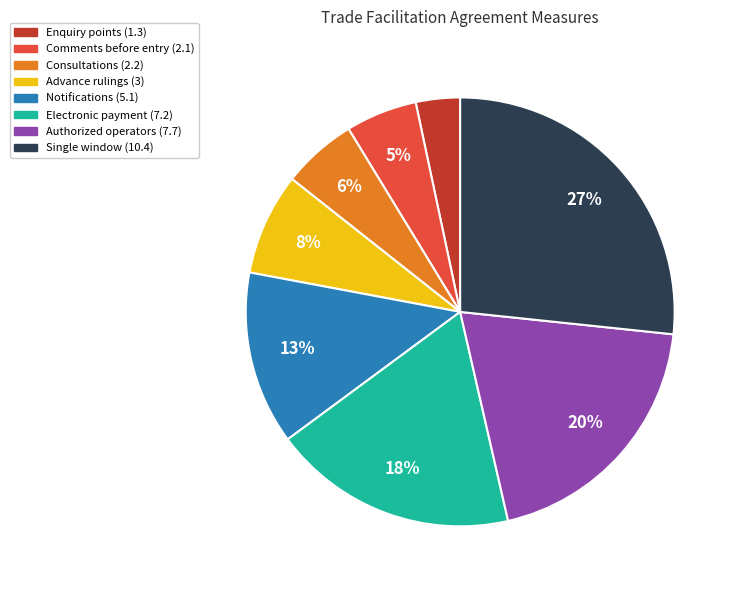

How many segments does this pie chart have?

8